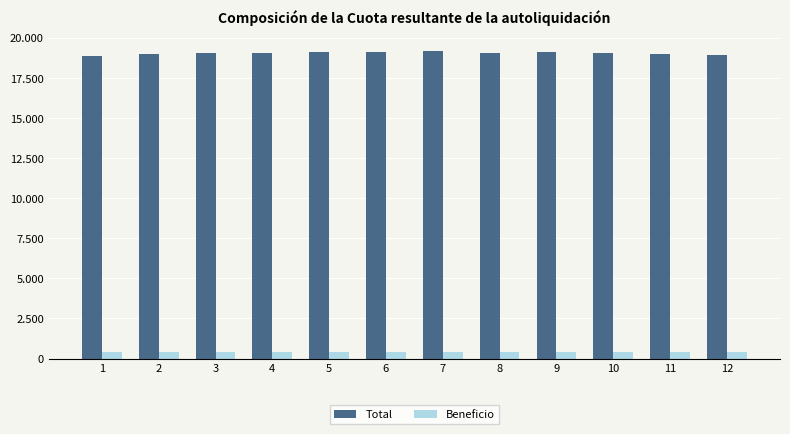

Which series changed the most between 2 and 8?

Total